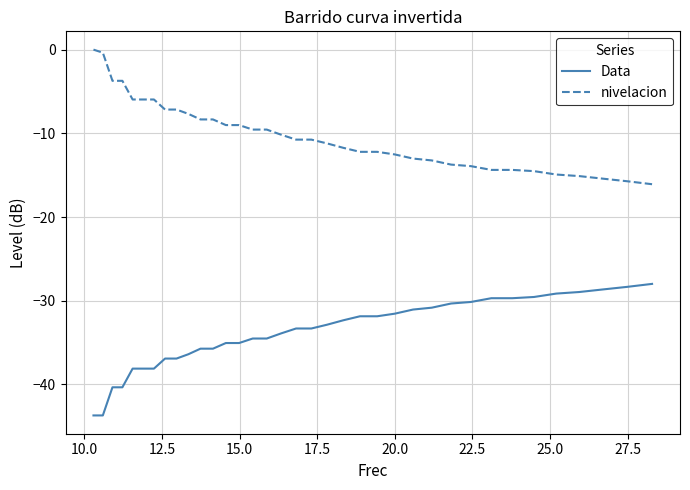

True or false: Data and nivelacion cross at least once.

False